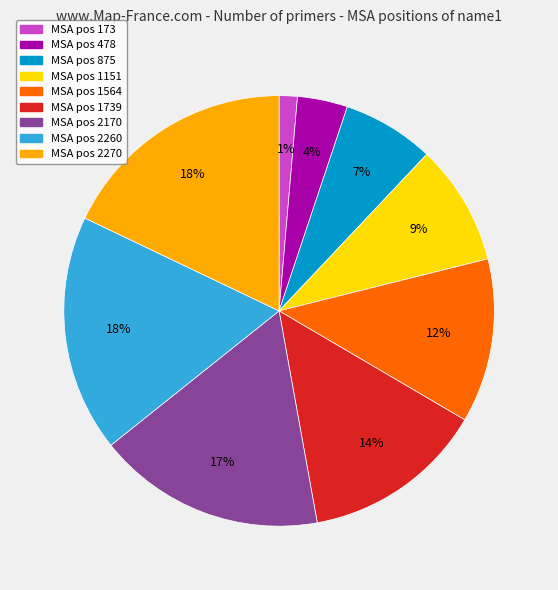

Does any single category account for the majority?

No